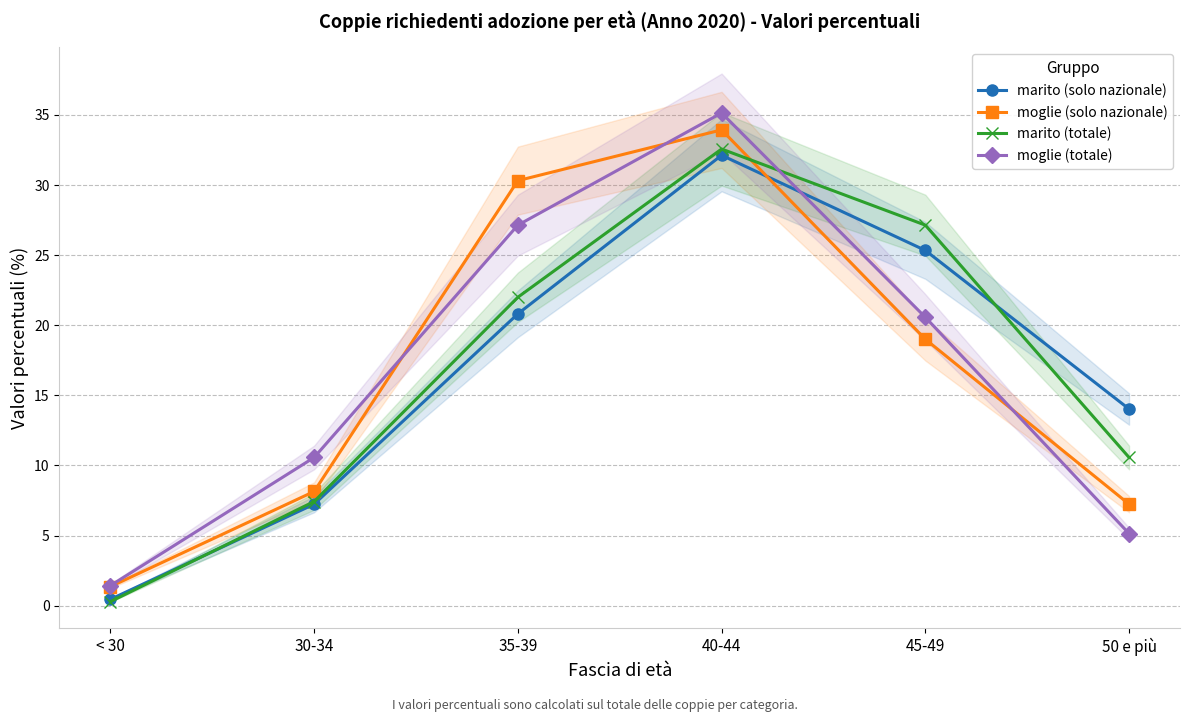

Where is the first local maximum for marito (totale)?

40-44